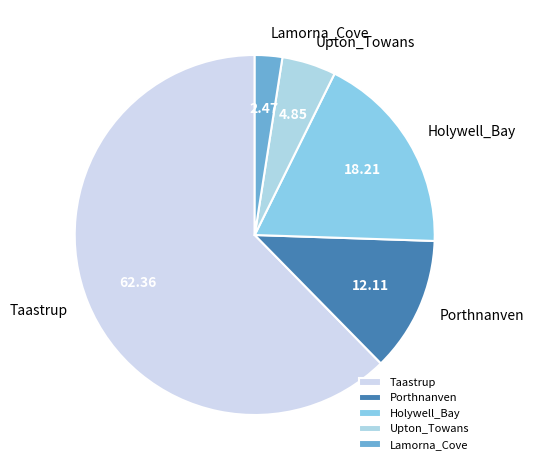

How many slices are in this pie chart?

5